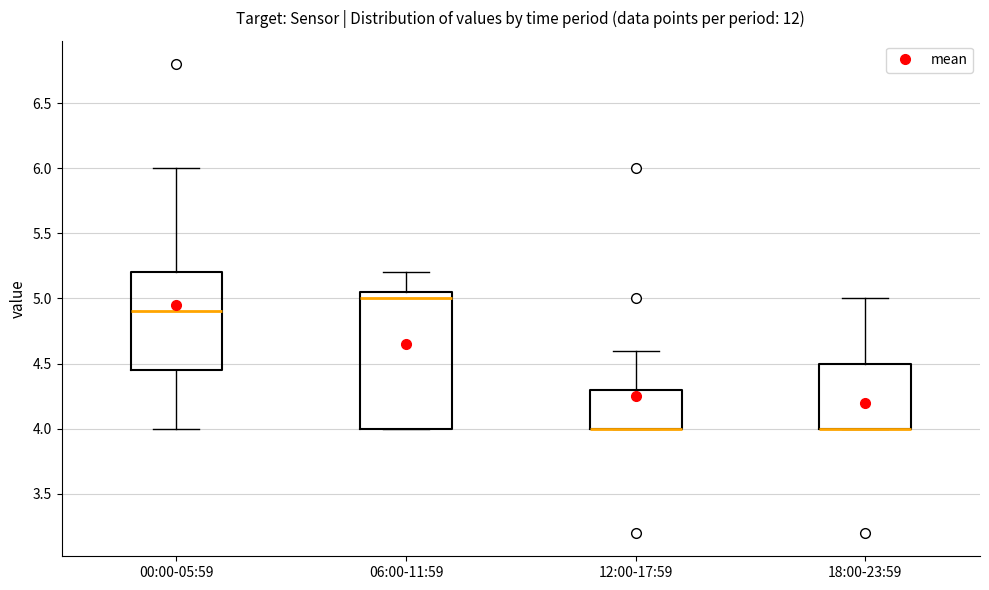

Which box is the tallest, from its lower edge to its upper edge?

06:00-11:59